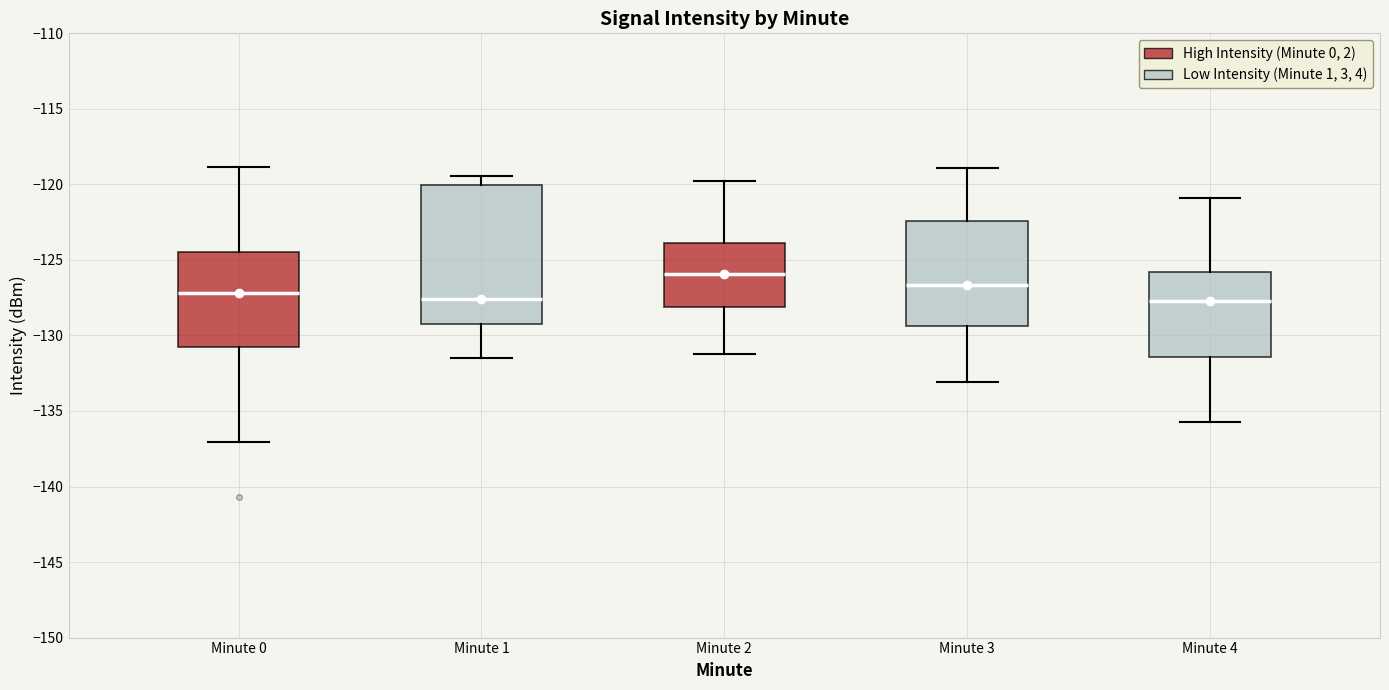

Where is the upper edge of the box for Minute 0 on the y-axis? The values are not printed on the chart, so give them approximately, as read against the axis.

-124.5